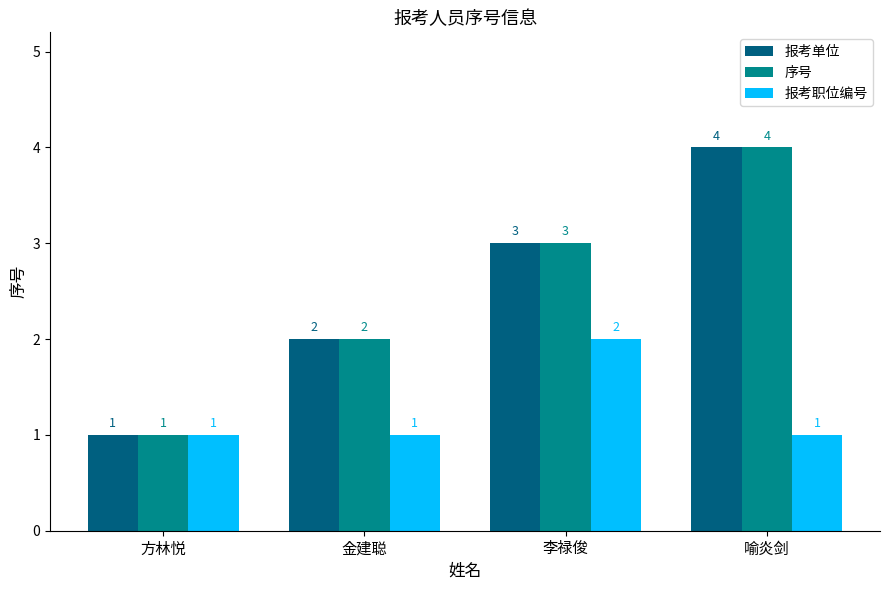

How many groups of bars are there?

4